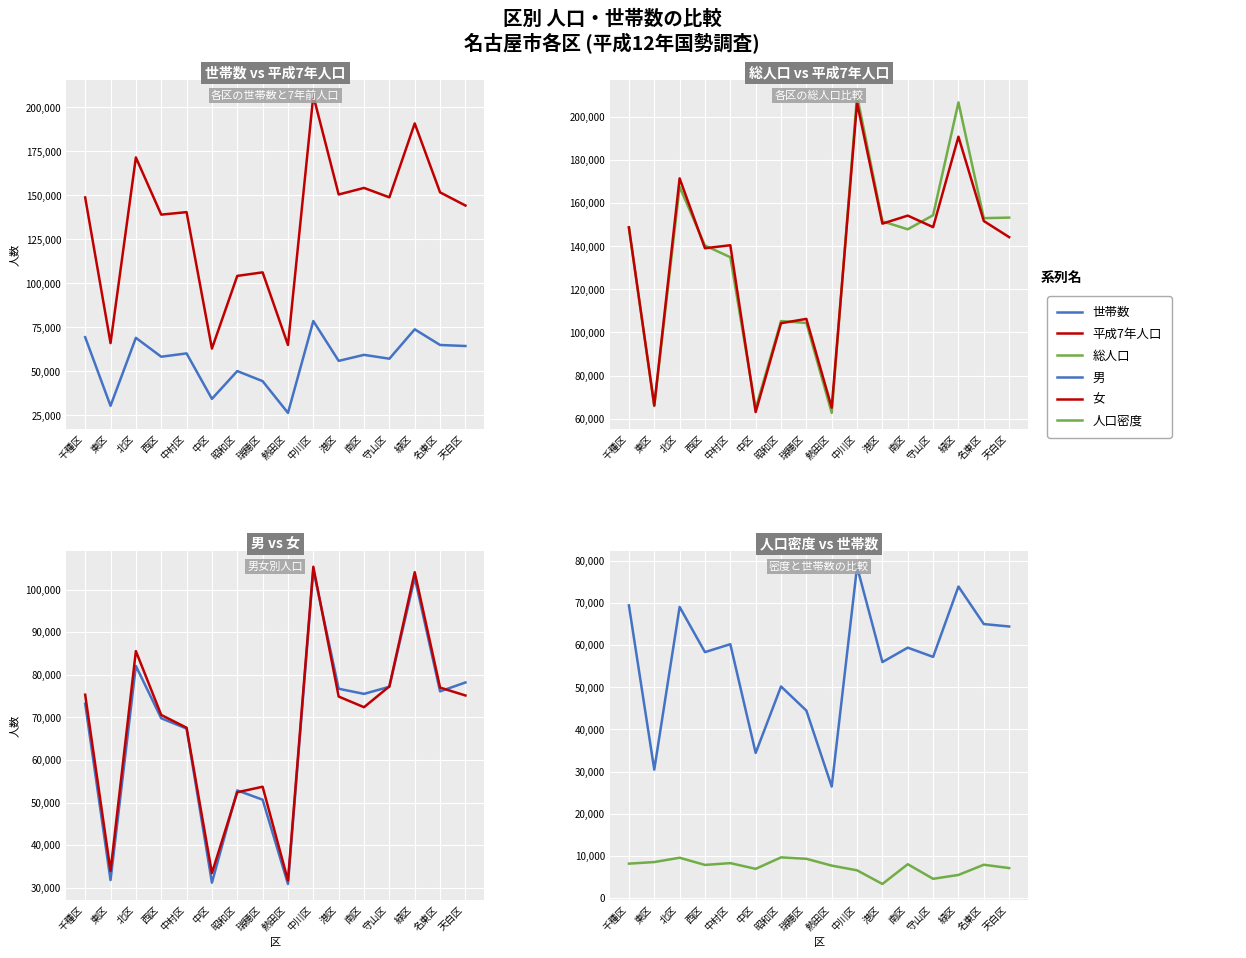

True or false: 総人口 and 人口密度 cross at least once.

False